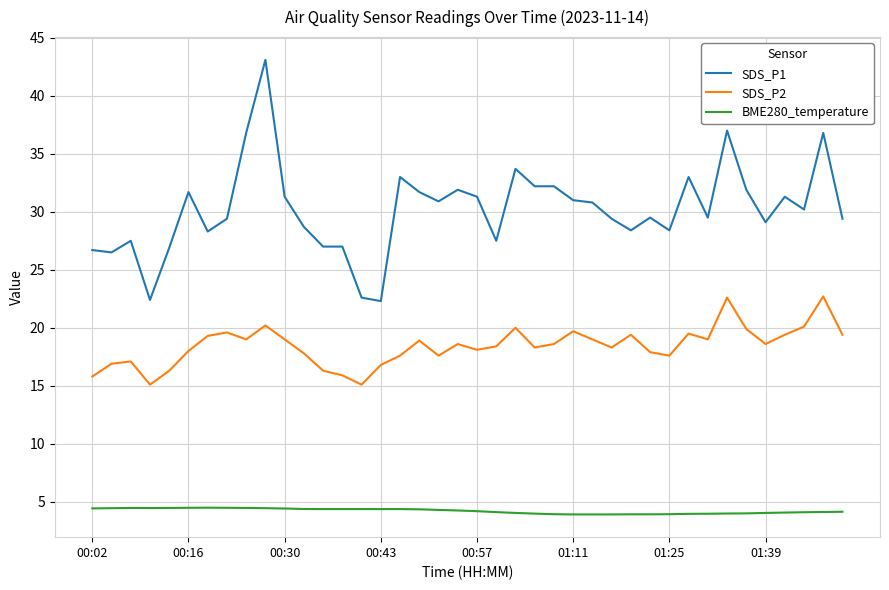

What is the minimum value for BME280_temperature?

3.9